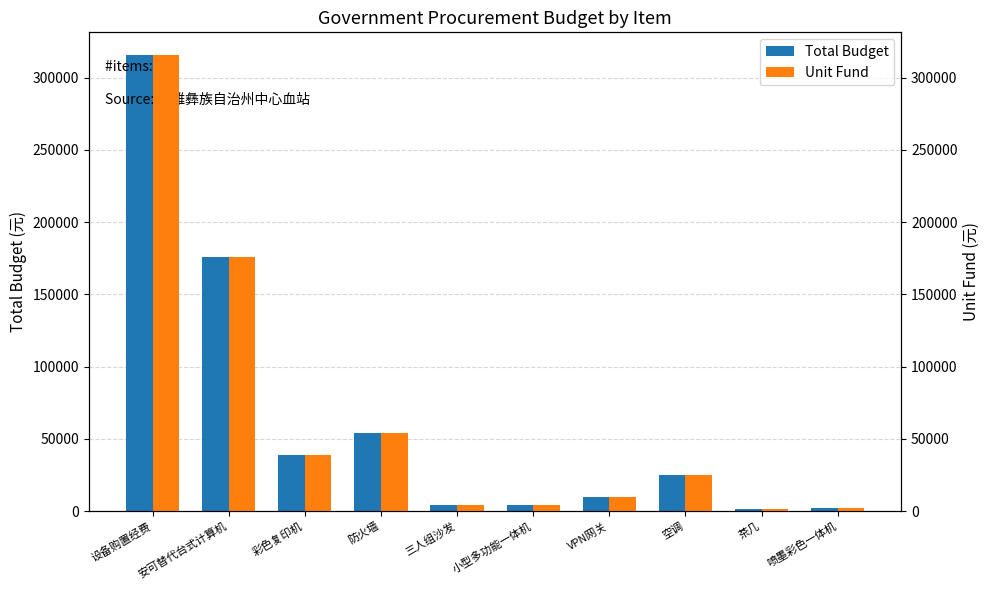

List the series in order of their peak value, lowest first.

Total Budget, Unit Fund